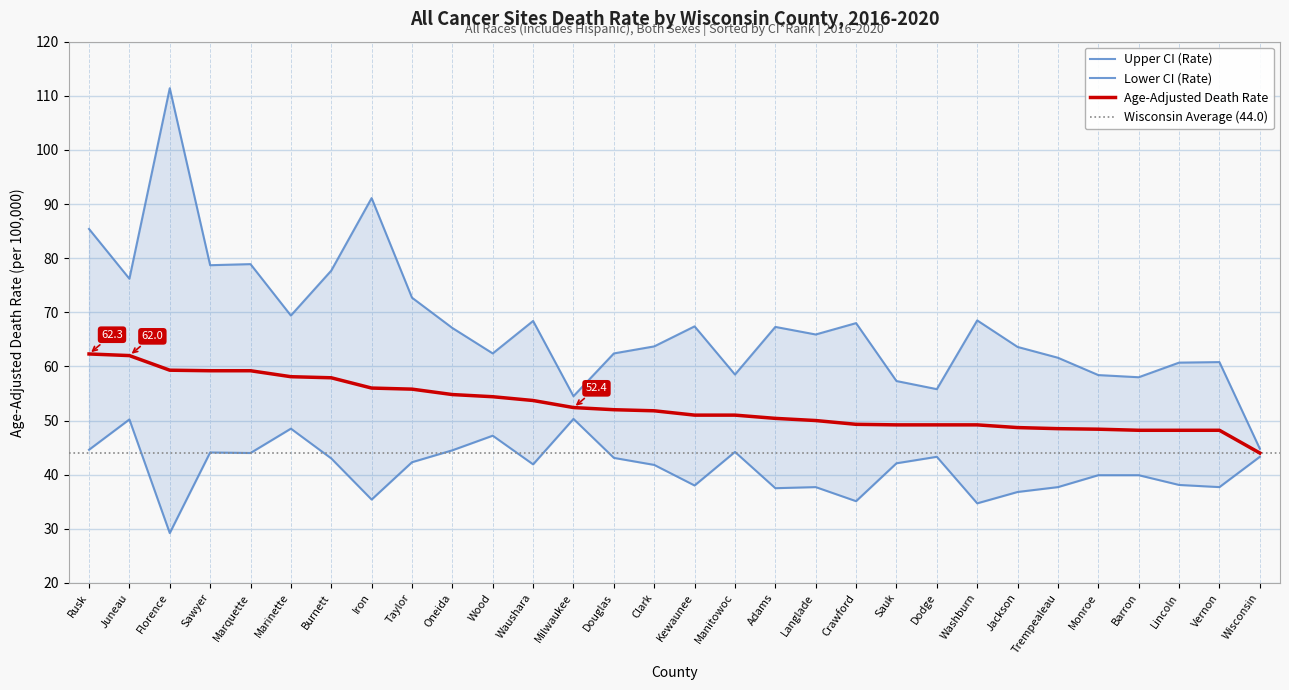

True or false: Age-Adjusted Death Rate and Lower CI (Rate) cross at least once.

False